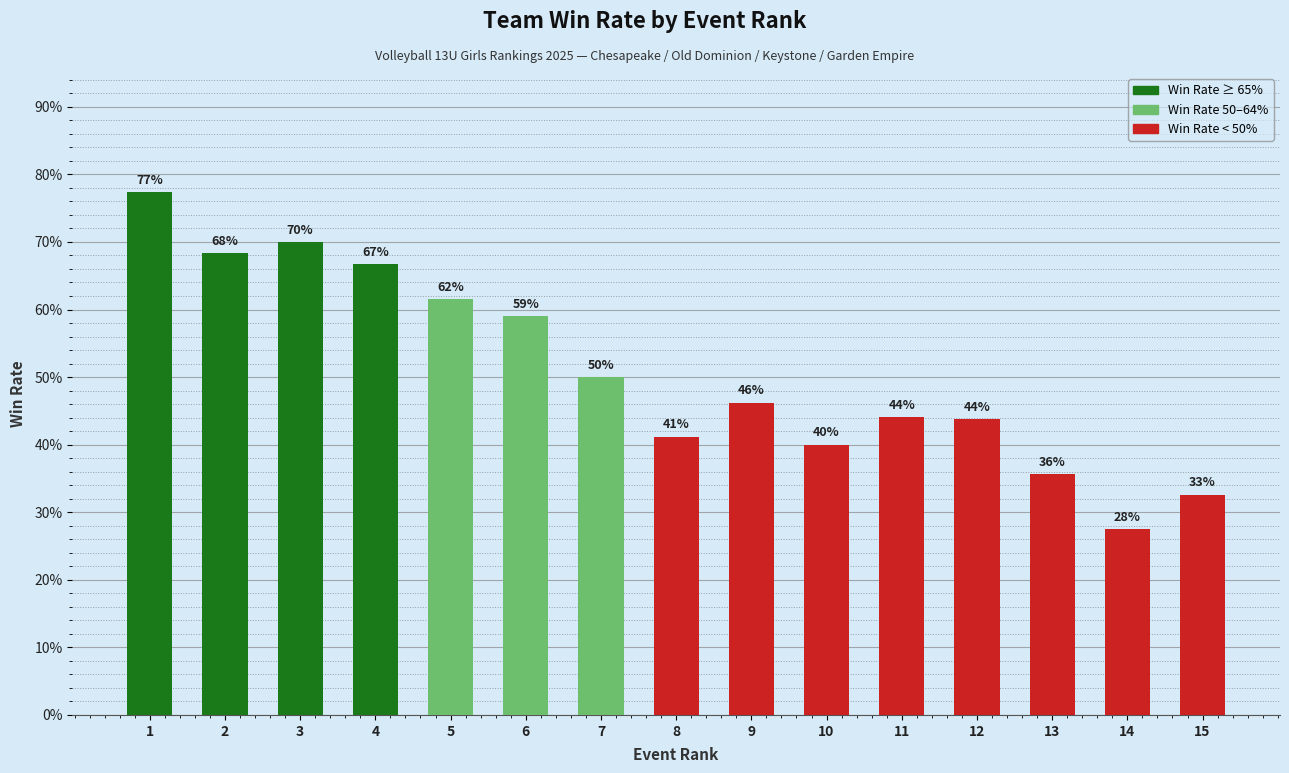

What is the change in value from 1 to 7?

-0.3